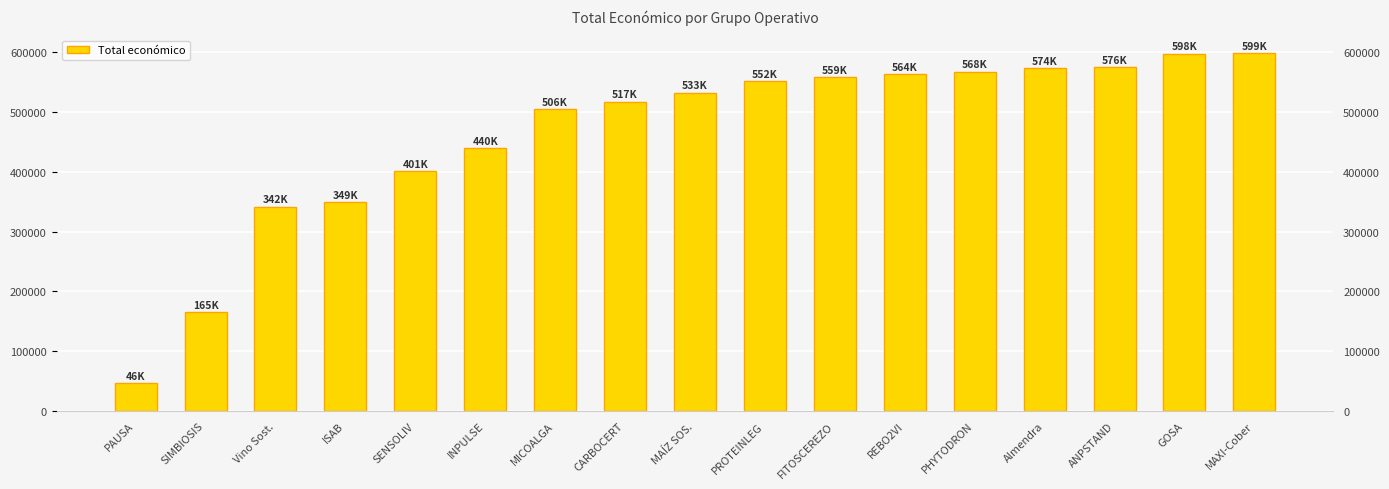

Where is the data nearest to the value 322554?

Vino Sost.